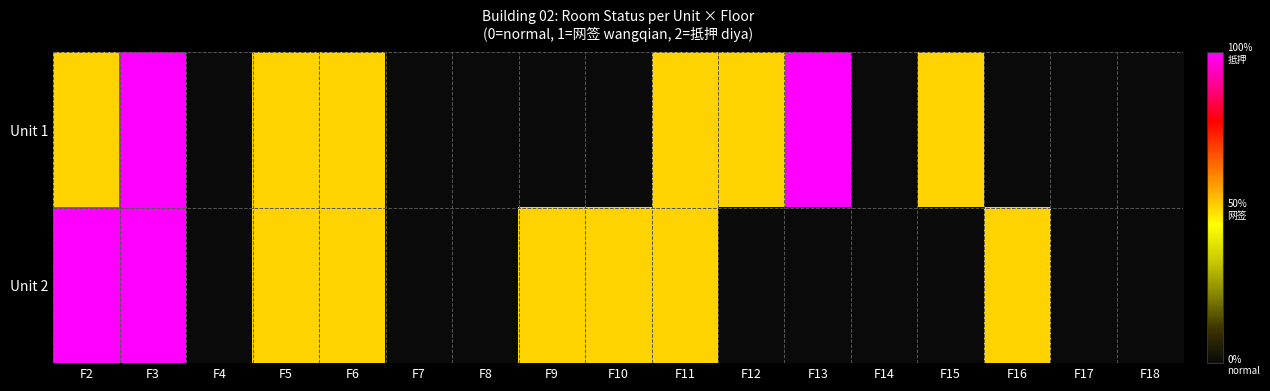

At how many categories does at least one series exceed 0?

11